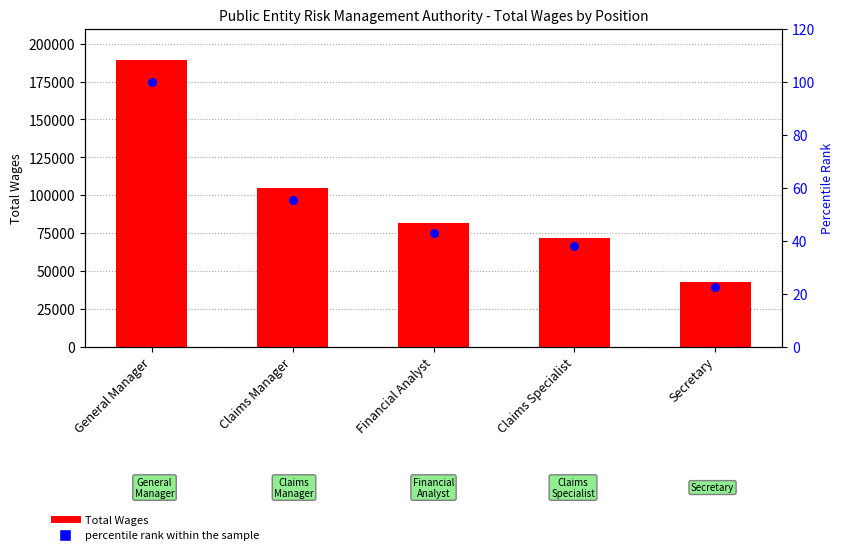

Is the value of Total Wages at General Manager greater than the value of percentile rank within the sample at Claims Manager?

Yes